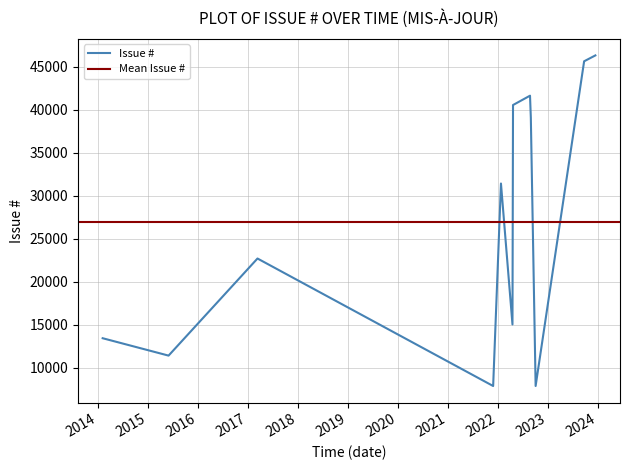

What is the maximum value shown in the chart?

46341